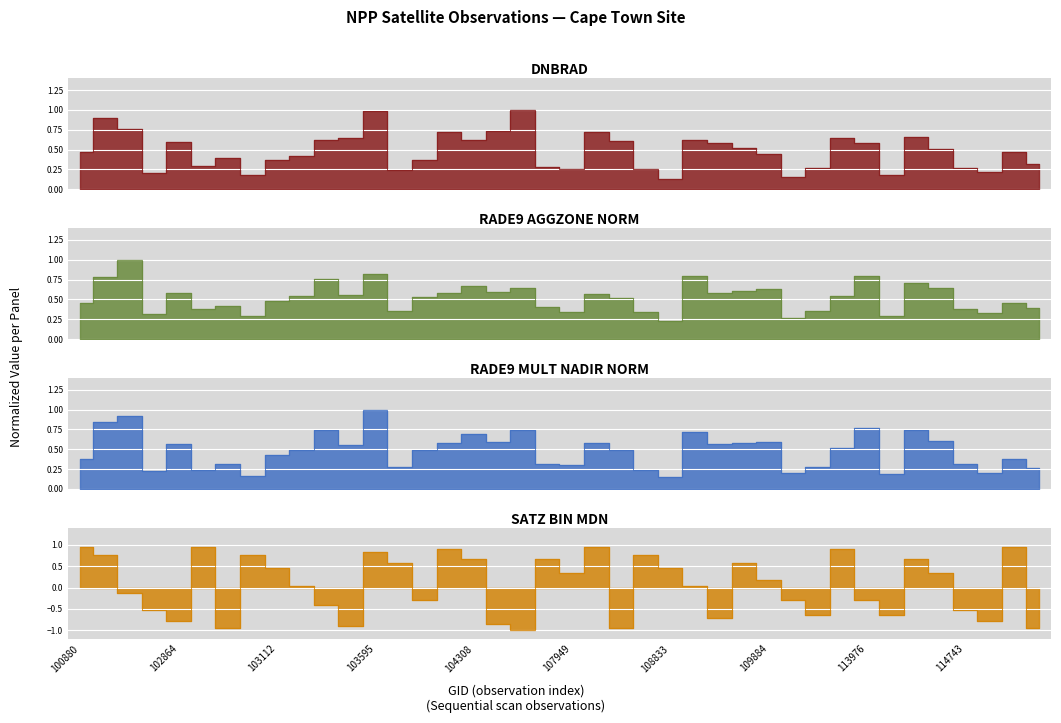

Which label corresponds to the smallest value in the chart?

107762